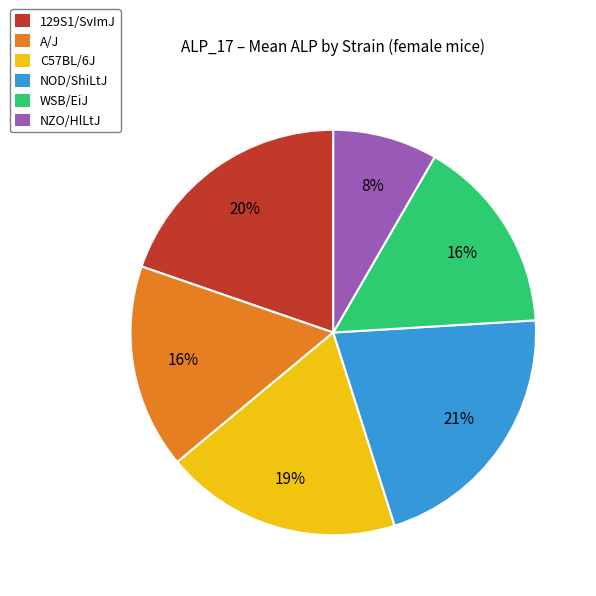

Which category has the biggest portion of the pie?

NOD/ShiLtJ